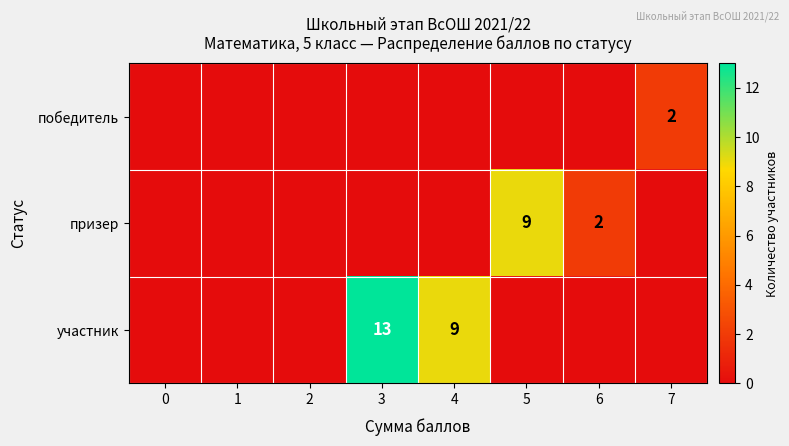

Is it true that участник equals 9 at 4?

True